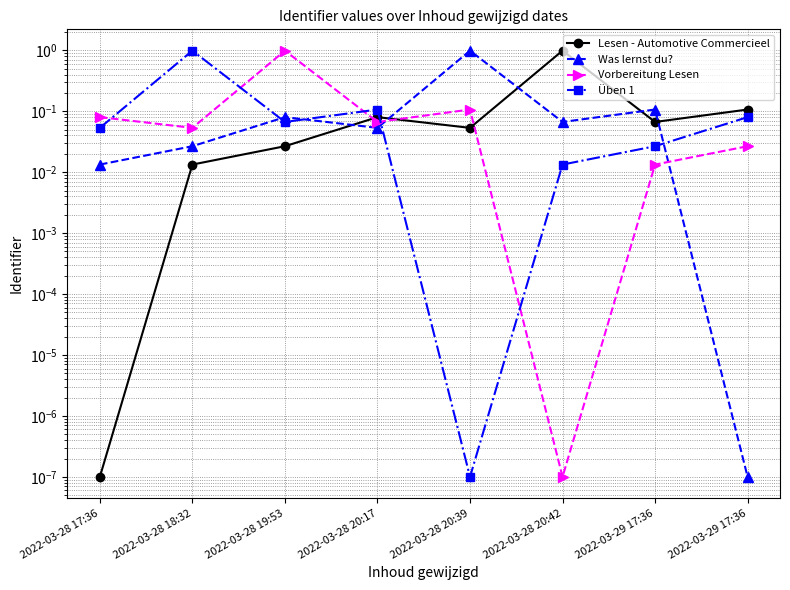

Count the number of data series in this chart.

4